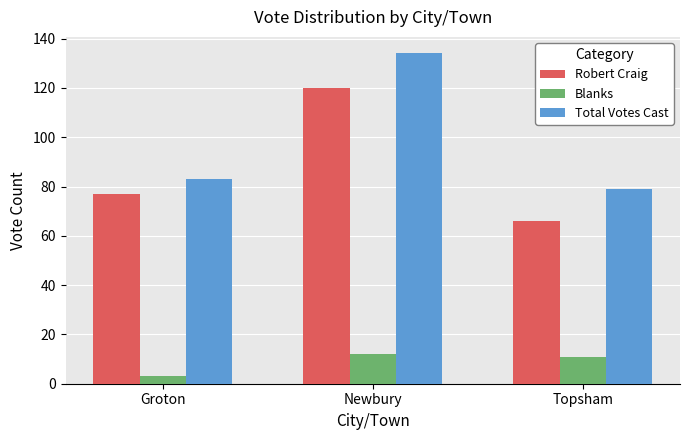

Between Groton and Newbury, which series saw the biggest shift?

Total Votes Cast